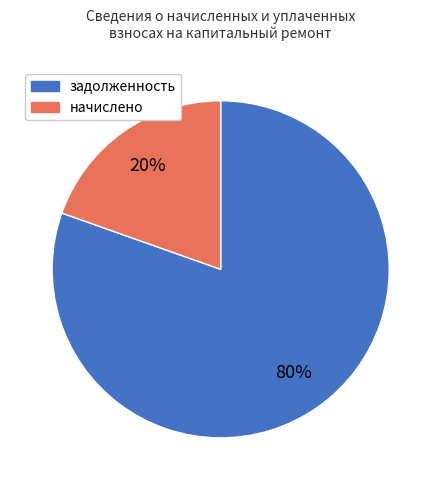

Does any single category account for the majority?

Yes